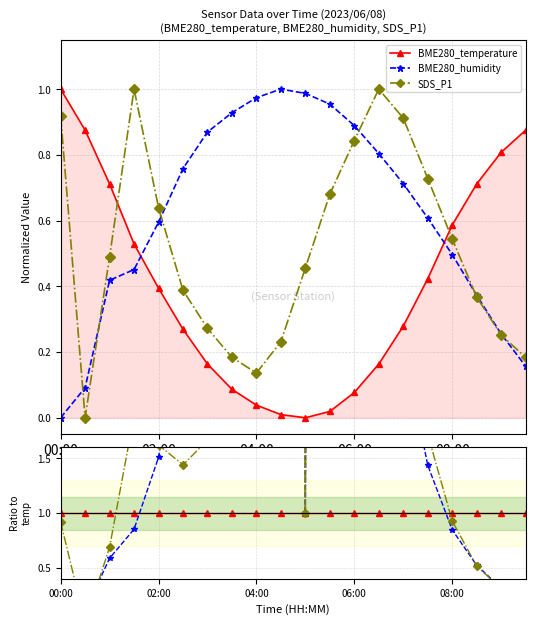

Rank the series at 11 from lowest to highest value.

BME280_temperature, SDS_P1, BME280_humidity